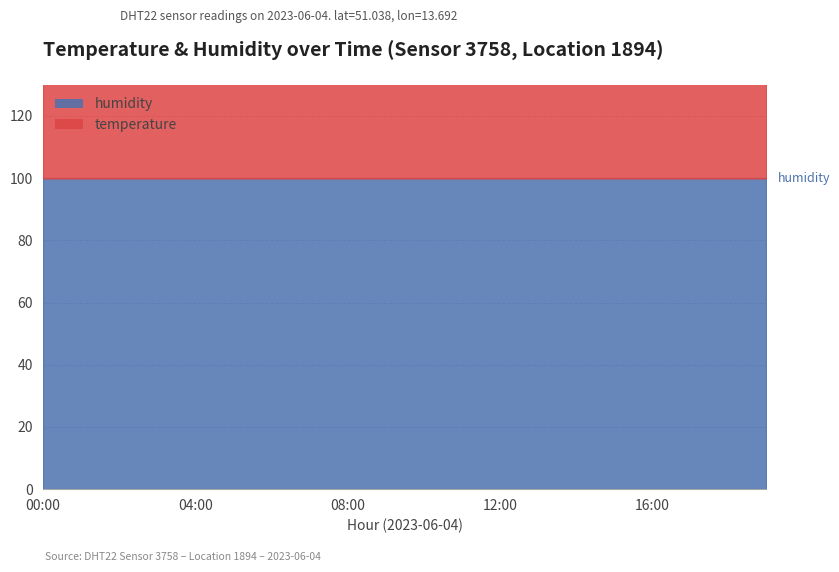

Which series has the largest total across all categories?

humidity